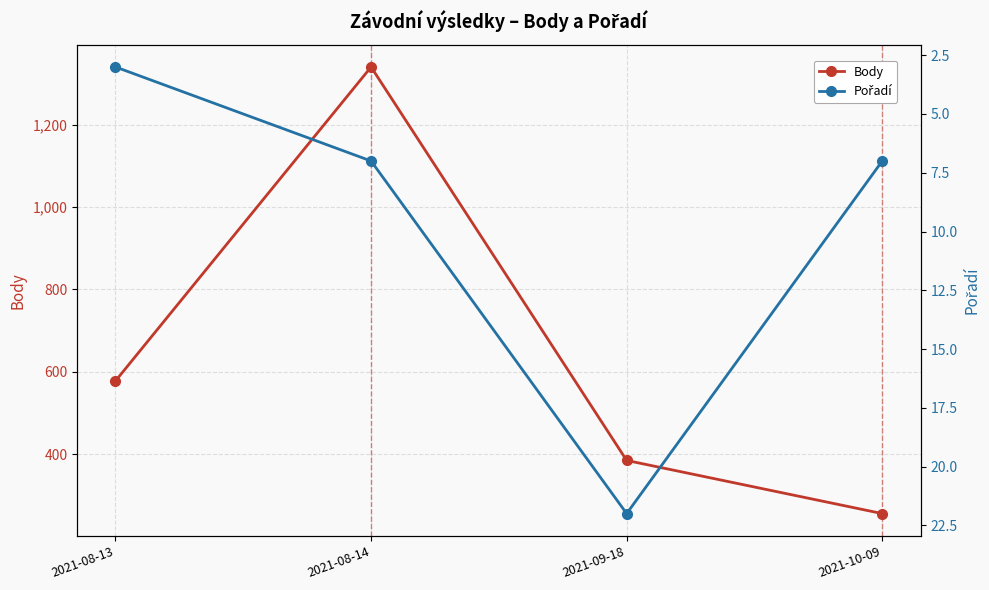

At which category is the sum across all series the highest?

2021-08-14